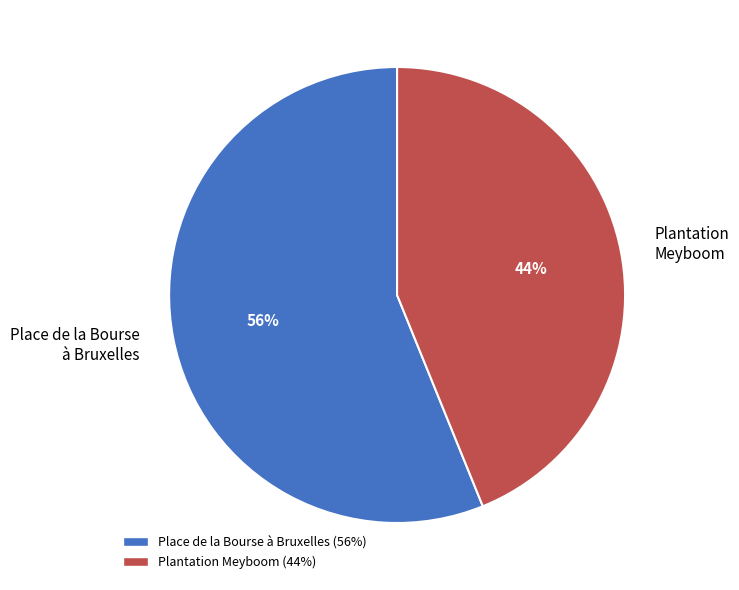

Is there a majority slice in this chart?

Yes